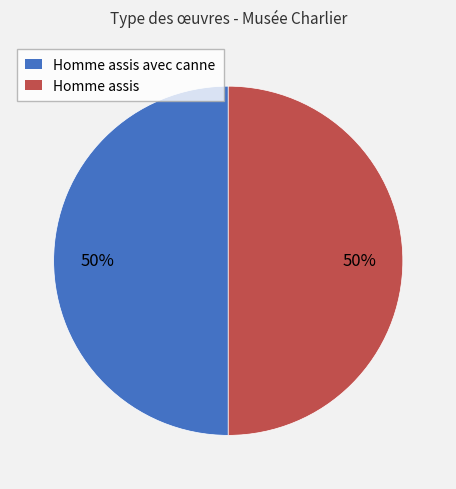

Do Homme assis avec canne and Homme assis together represent more than half of the pie?

Yes